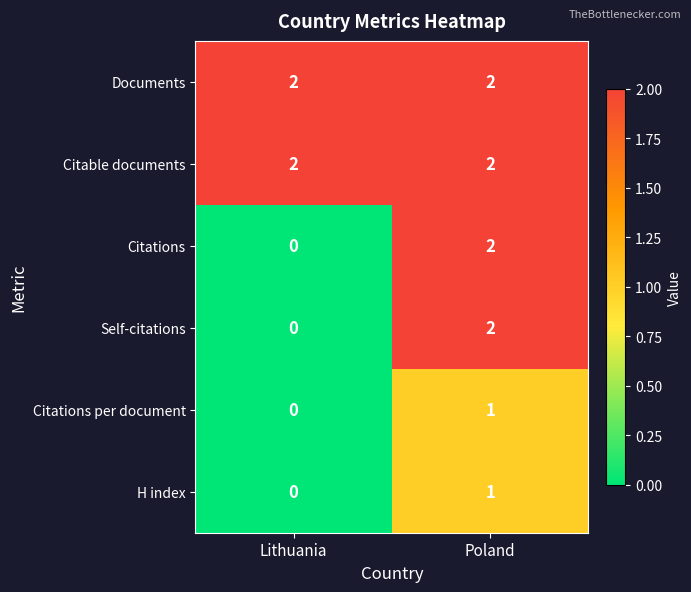

The value of Self-citations at Lithuania is 0. True or false?

True